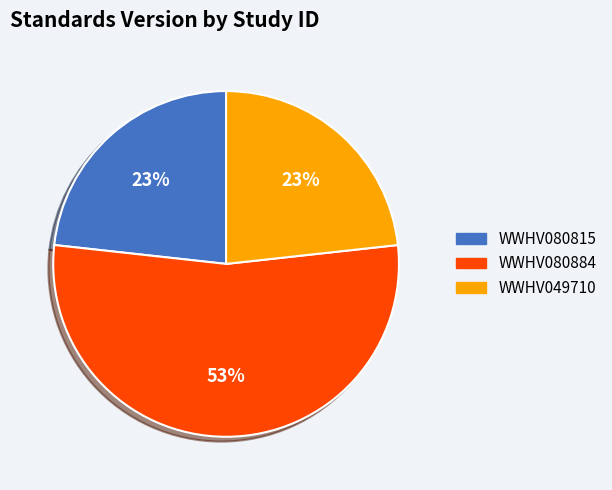

What percentage is the WWHV080815 slice, to the nearest percent?

23%